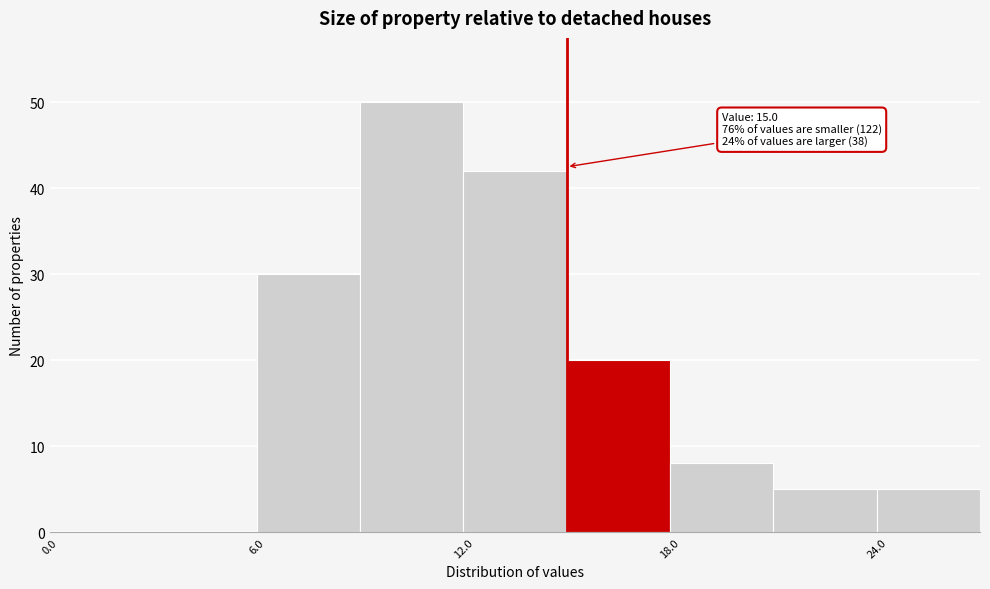

Around what value on the x-axis is the tallest bar? Give the approximate position of its centre, as read against the axis.

11